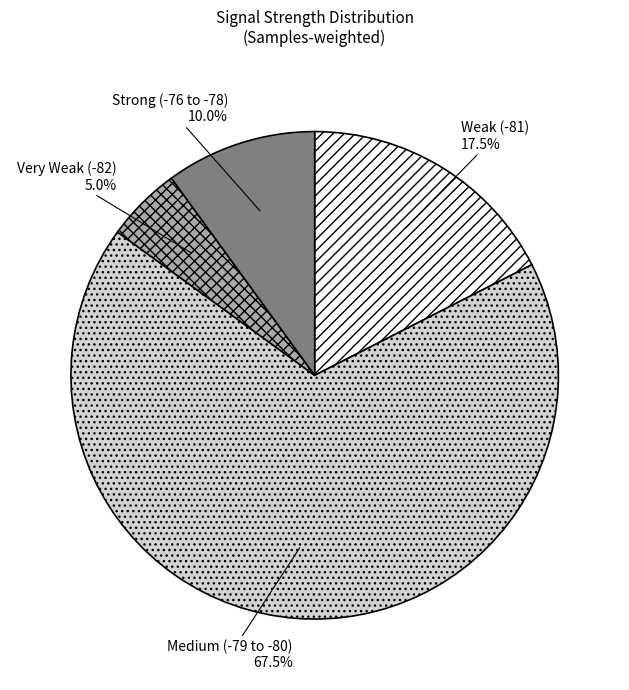

What is the ratio of the value at Medium (-79 to -80) to the value at Weak (-81)?

3.9